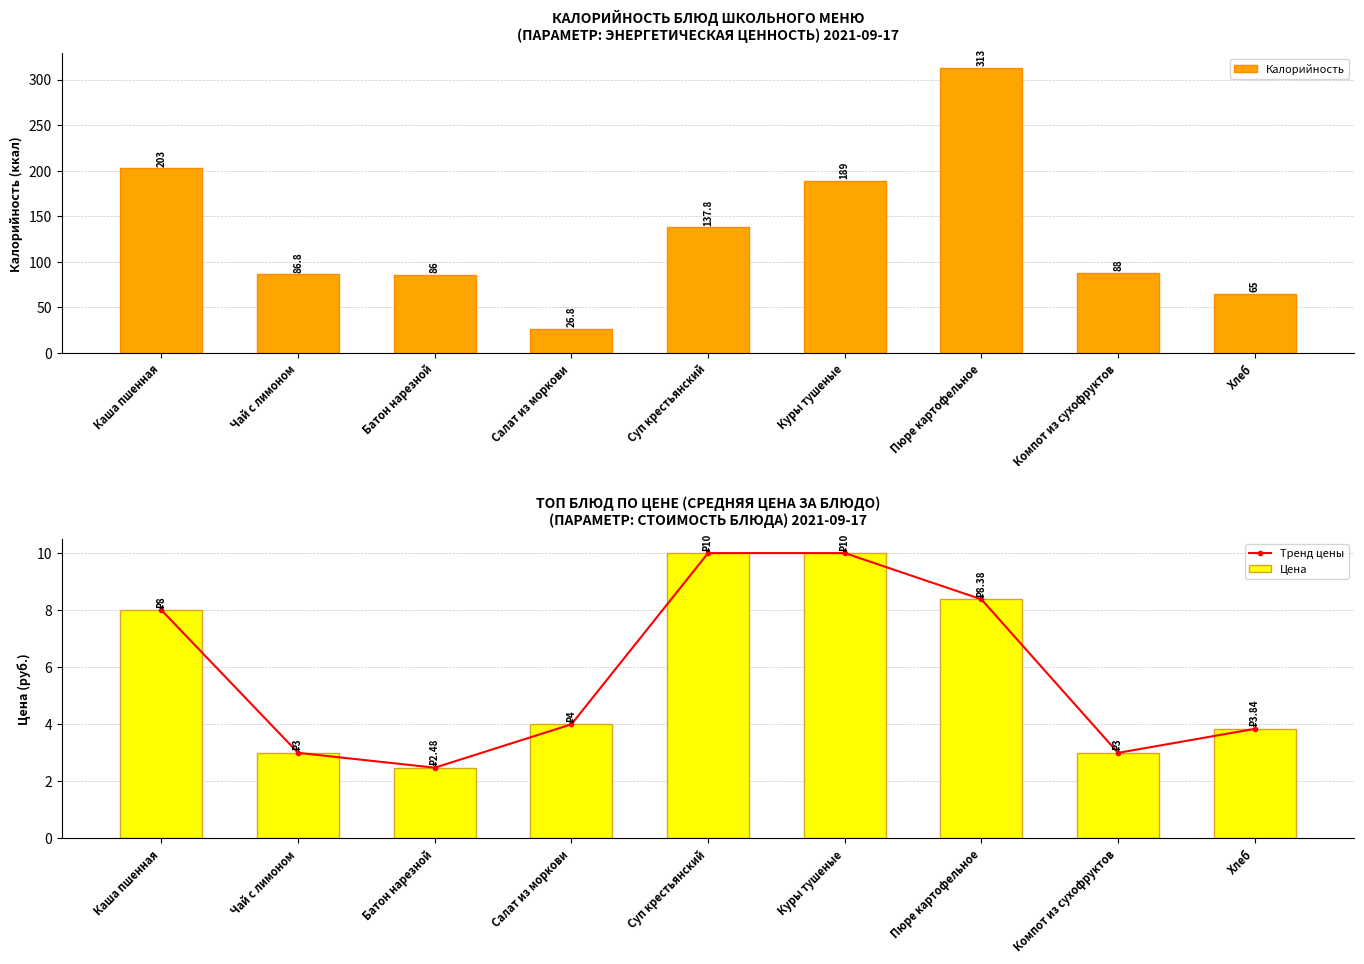

What is the value of the Калорийность bar at the 5th from the left?

137.8